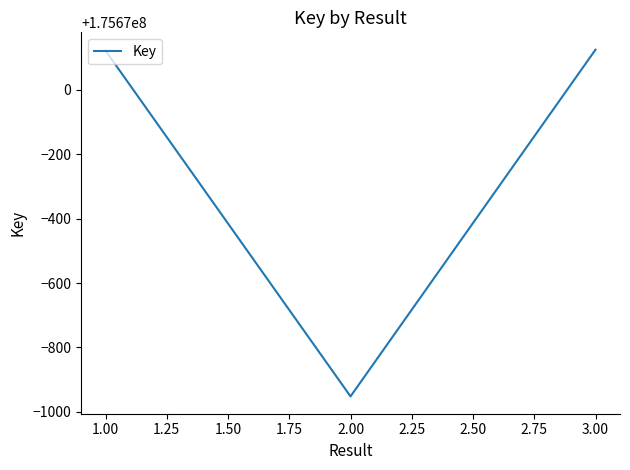

What is the greatest value displayed?

175670125